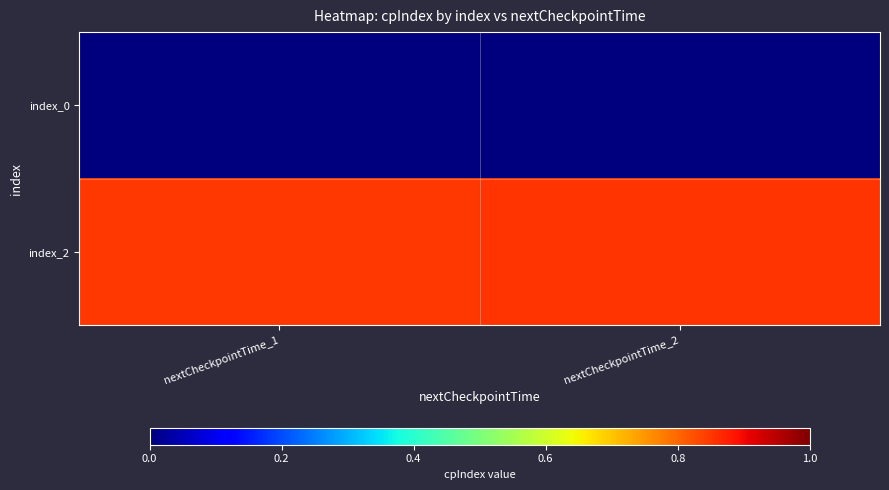

Reading left to right, extract all data points from this chart.

index_0: nextCheckpointTime_1=0.0	nextCheckpointTime_2=0.0
index_2: nextCheckpointTime_1=0.8	nextCheckpointTime_2=0.9